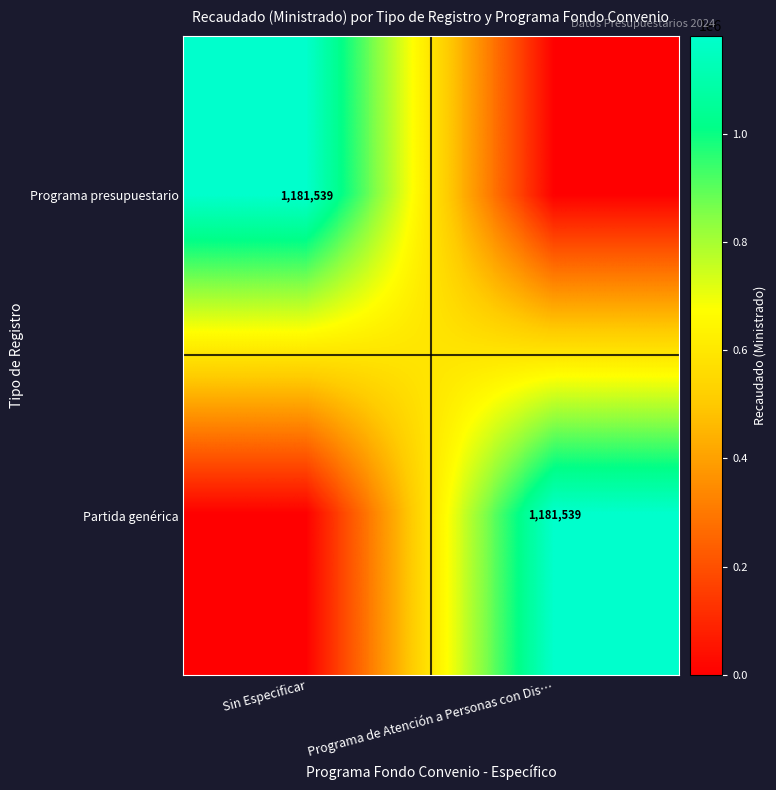

True or false: Partida genérica has a value of 576377 at Programa de Atención a Personas con Dis….

False